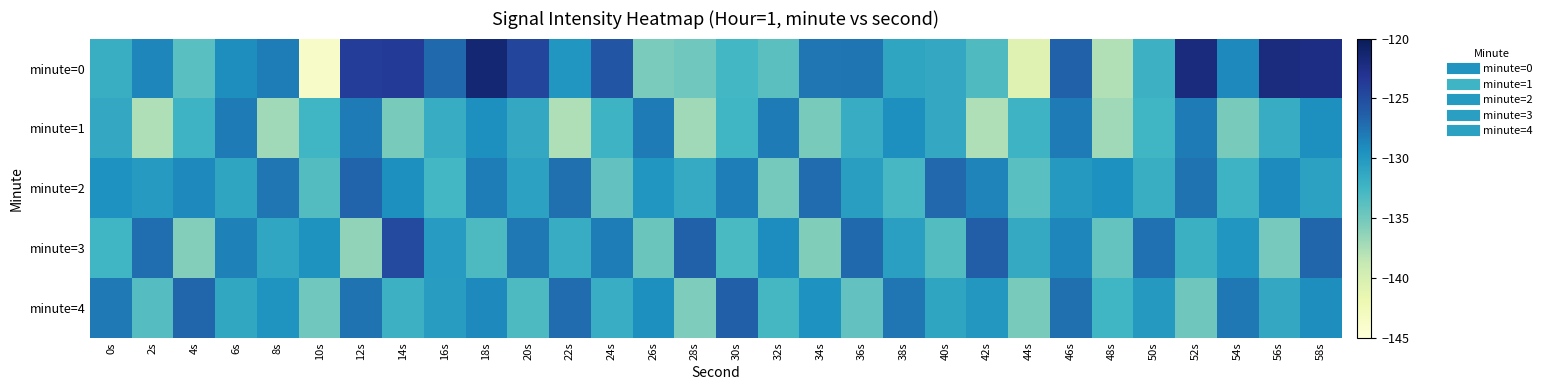

Reading left to right, transcribe all the data shown in this chart.

minute=0: 0s=-131.8	2s=-128.7	4s=-133.7	6s=-129.2	8s=-128.1	10s=-143.6	12s=-123.9	14s=-123.7	16s=-127.0	18s=-121.4	20s=-124.4	22s=-129.8	24s=-125.7	26s=-135.4	28s=-134.9	30s=-132.6	32s=-133.8	34s=-127.8	36s=-127.6	38s=-131.0	40s=-131.3	42s=-133.2	44s=-140.7	46s=-126.5	48s=-137.8	50s=-132.2	52s=-122.0	54s=-129.0	56s=-122.1	58s=-122.3
minute=1: 0s=-131.4	2s=-137.7	4s=-132.3	6s=-128.0	8s=-137.1	10s=-132.4	12s=-128.1	14s=-135.2	16s=-131.7	18s=-129.3	20s=-131.4	22s=-137.7	24s=-132.3	26s=-128.0	28s=-137.1	30s=-132.4	32s=-128.1	34s=-135.2	36s=-131.7	38s=-129.3	40s=-131.4	42s=-137.7	44s=-132.3	46s=-128.0	48s=-137.1	50s=-132.4	52s=-128.1	54s=-135.2	56s=-131.7	58s=-129.3
minute=2: 0s=-129.5	2s=-130.2	4s=-128.9	6s=-131.1	8s=-127.8	10s=-133.4	12s=-126.7	14s=-129.3	16s=-132.6	18s=-128.2	20s=-130.8	22s=-127.4	24s=-134.2	26s=-129.8	28s=-131.6	30s=-128.3	32s=-135.1	34s=-127.2	36s=-130.5	38s=-132.8	40s=-126.9	42s=-128.6	44s=-133.7	46s=-130.1	48s=-129.4	50s=-131.9	52s=-127.6	54s=-132.3	56s=-129.0	58s=-130.8
minute=3: 0s=-132.5	2s=-127.3	4s=-135.8	6s=-128.4	8s=-131.2	10s=-129.6	12s=-136.4	14s=-124.8	16s=-130.3	18s=-133.1	20s=-127.9	22s=-131.7	24s=-128.2	26s=-134.6	28s=-126.5	30s=-132.9	32s=-129.1	34s=-135.7	36s=-127.0	38s=-130.6	40s=-133.4	42s=-126.2	44s=-131.5	46s=-128.7	48s=-134.3	50s=-127.5	52s=-132.1	54s=-129.8	56s=-135.2	58s=-126.8
minute=4: 0s=-128.0	2s=-133.5	4s=-126.8	6s=-131.3	8s=-129.7	10s=-134.9	12s=-127.6	14s=-132.2	16s=-130.4	18s=-128.9	20s=-133.1	22s=-127.2	24s=-131.8	26s=-129.3	28s=-135.6	30s=-126.4	32s=-132.7	34s=-129.5	36s=-134.2	38s=-127.8	40s=-131.1	42s=-129.9	44s=-135.3	46s=-127.4	48s=-132.5	50s=-130.1	52s=-134.8	54s=-127.9	56s=-131.4	58s=-129.2